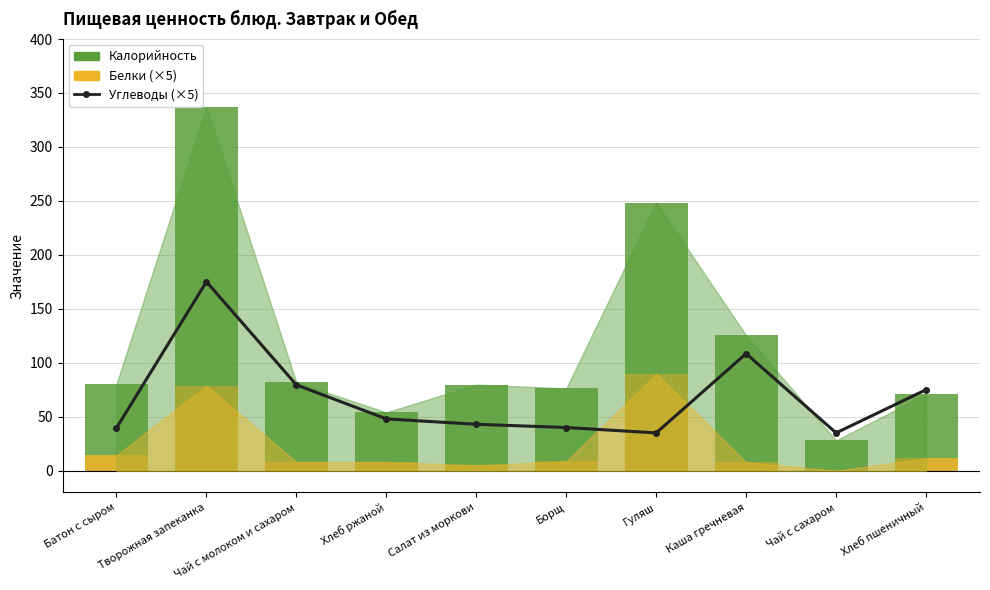

Which series has the largest range (max minus min)?

Калорийность